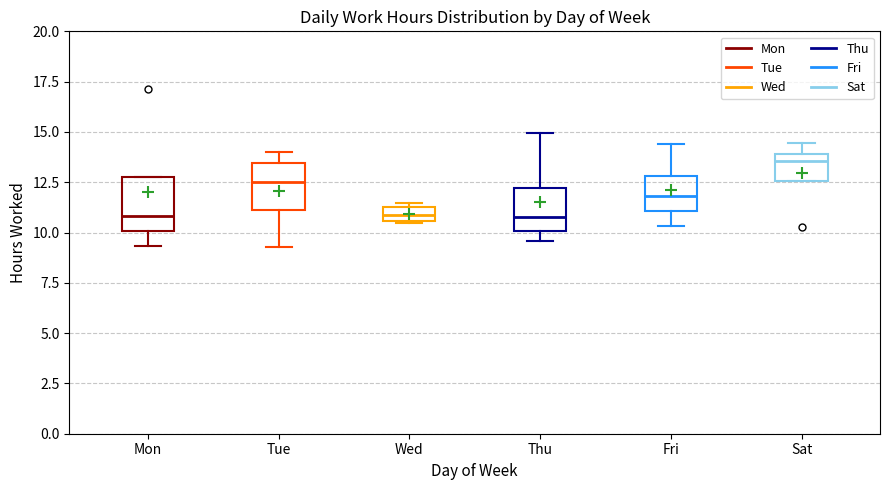

Where does the lower whisker of the box for Mon end on the y-axis? The values are not printed on the chart, so give them approximately, as read against the axis.

9.5